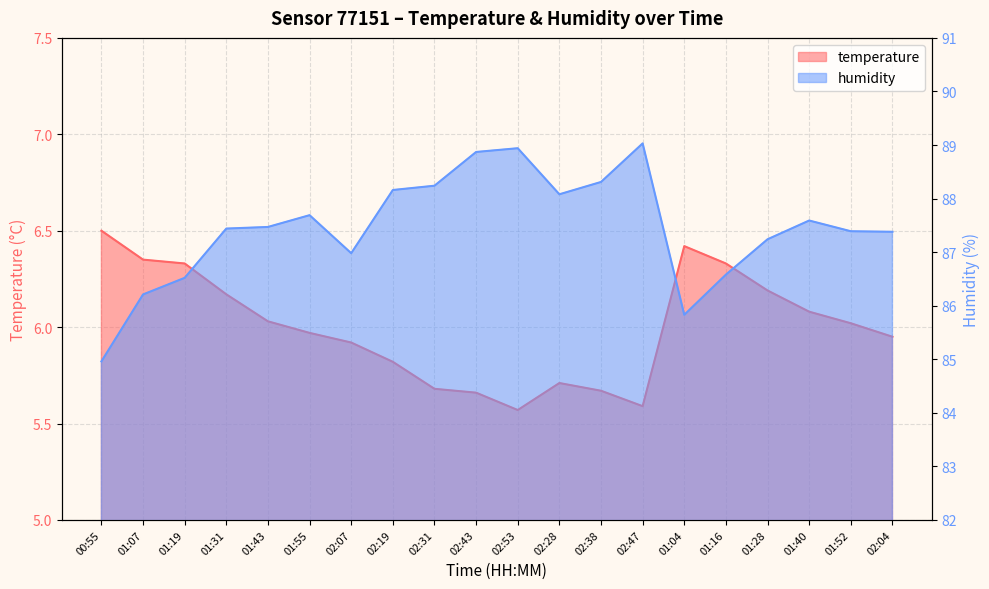

True or false: temperature has a value of 8.1 at 02:07.

False